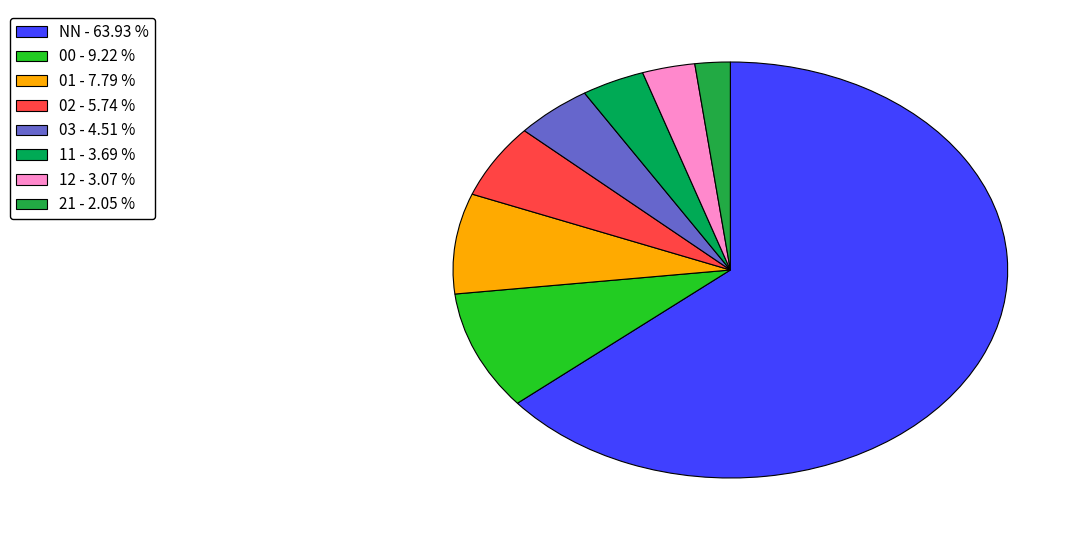

How many segments does this pie chart have?

8